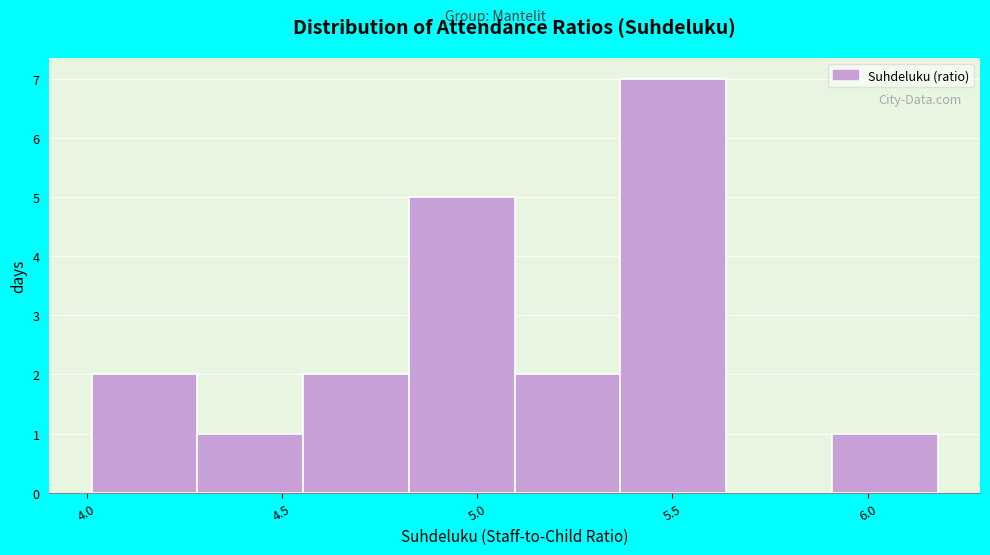

How tall is the bar that spans 4.00 to 4.30 on the x-axis? Neither the bar edges nor the heights are printed on the chart, so give them approximately, as read against the axes.

2